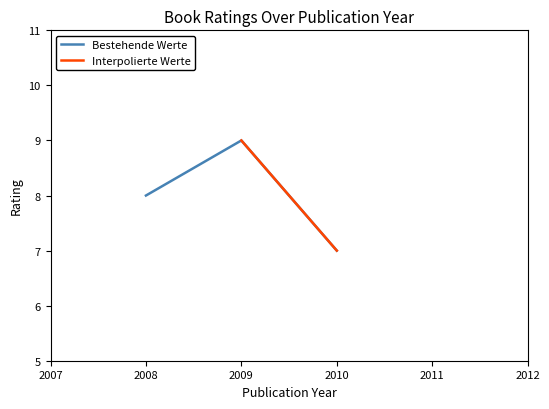

Rank the categories by Bestehende Werte value from highest to lowest.

2009, 2008, 2010